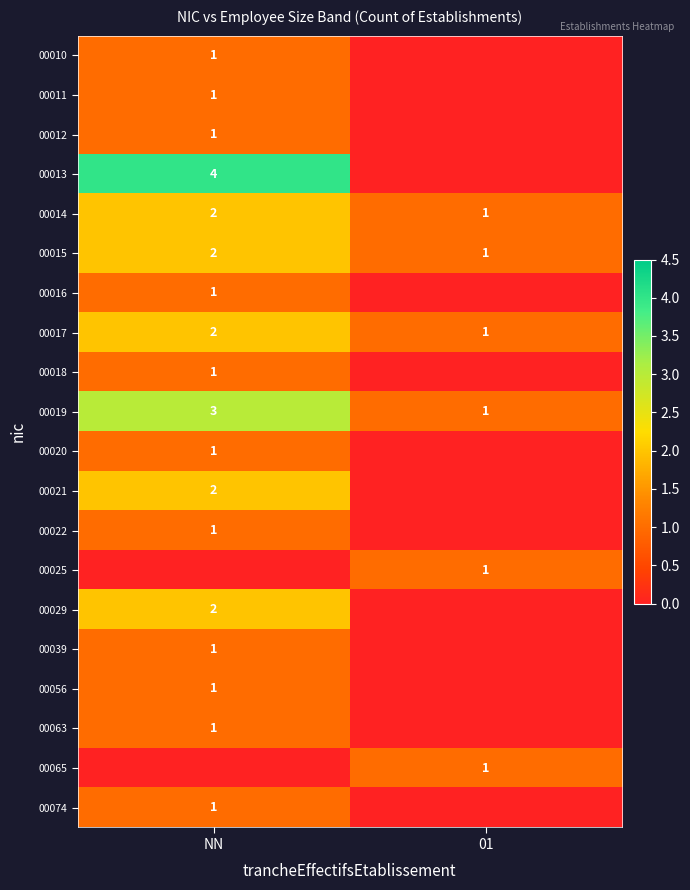

The value of 00039 at NN is 1. True or false?

True